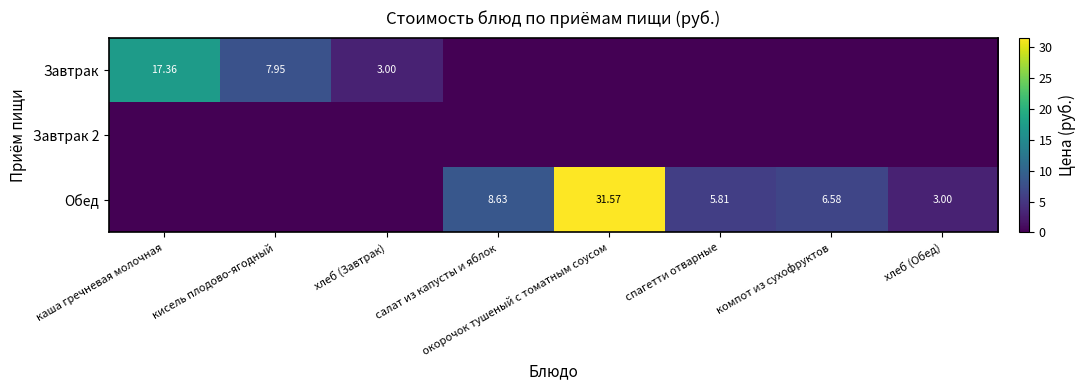

Which series has the widest spread of values?

Обед